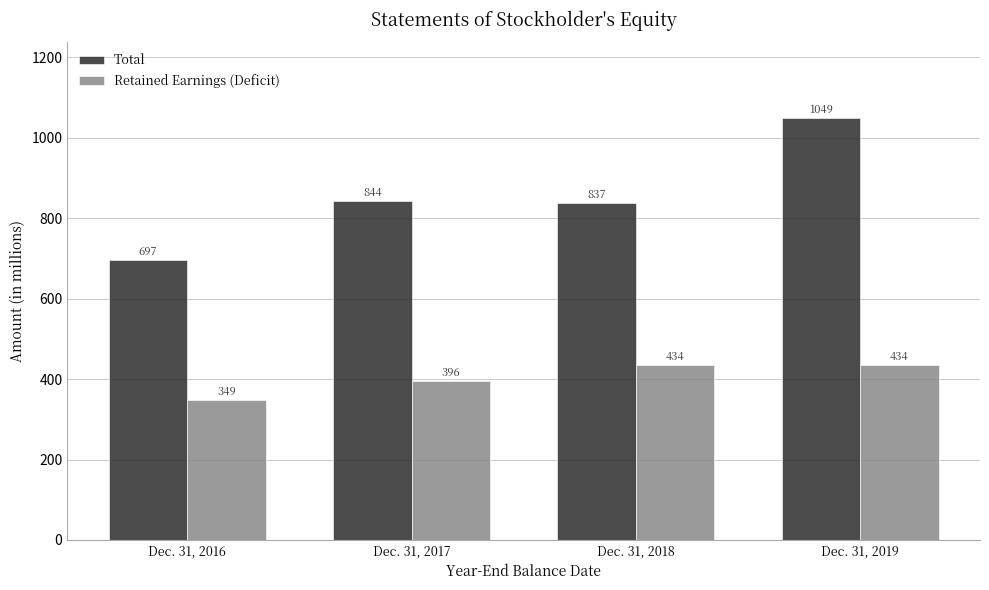

Reading left to right, list all the values displayed in this chart.

Total: 697	844	837	1049
Retained Earnings (Deficit): 349	396	434	434